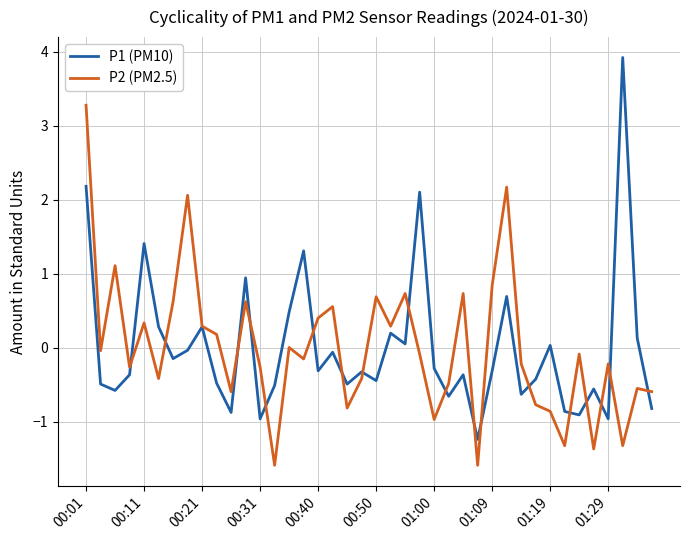

What is the maximum value for P2 (PM2.5)?

3.3